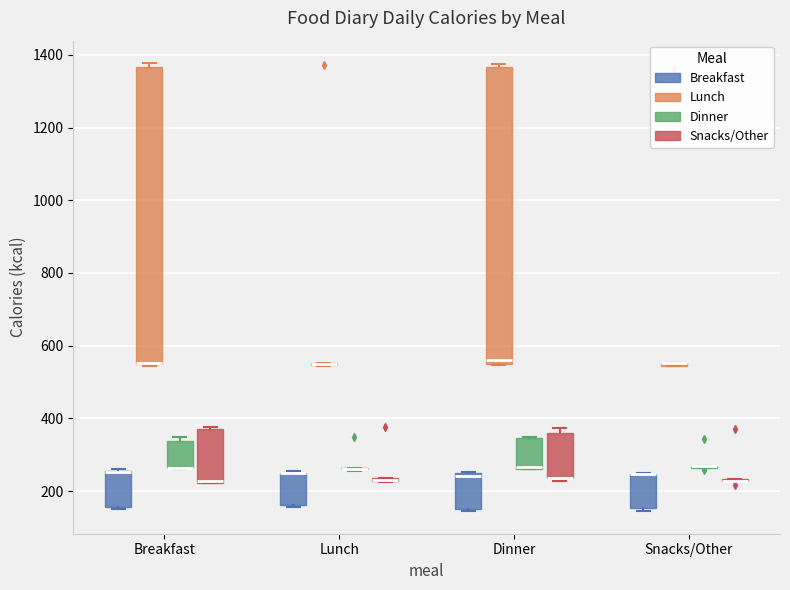

Where is the upper edge of the box for Dinner (Snacks/Other) on the y-axis? The values are not printed on the chart, so give them approximately, as read against the axis.

360